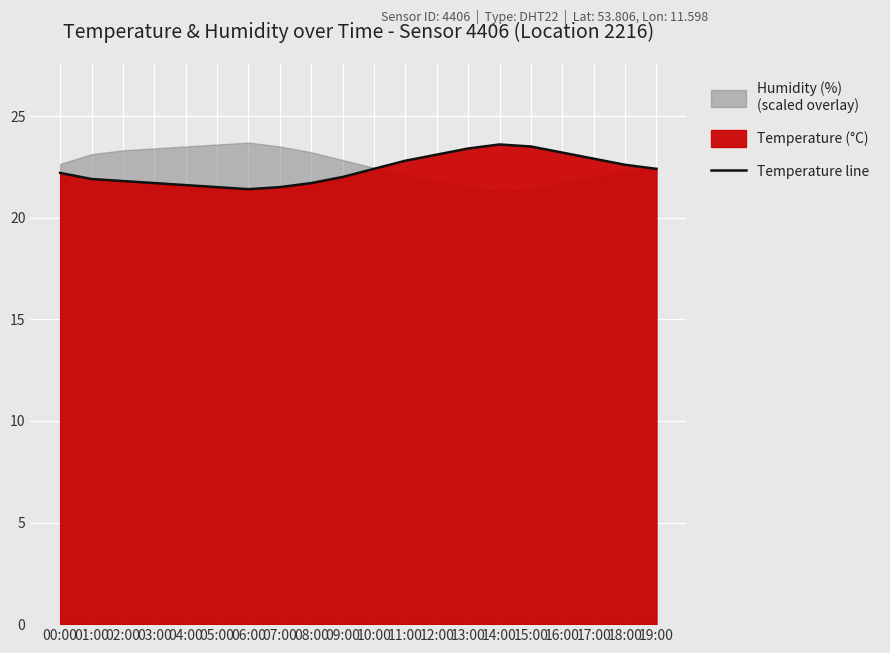

How many data points are above 22?

11